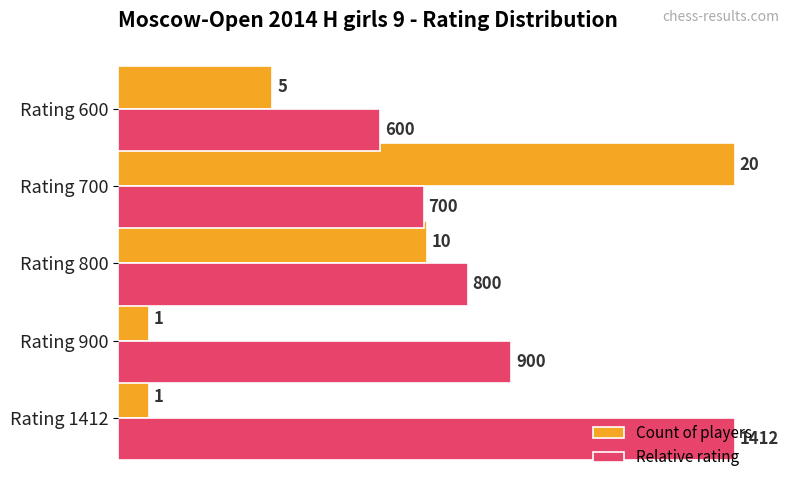

True or false: Count of players has a value of 1.8 at Rating 900.

False